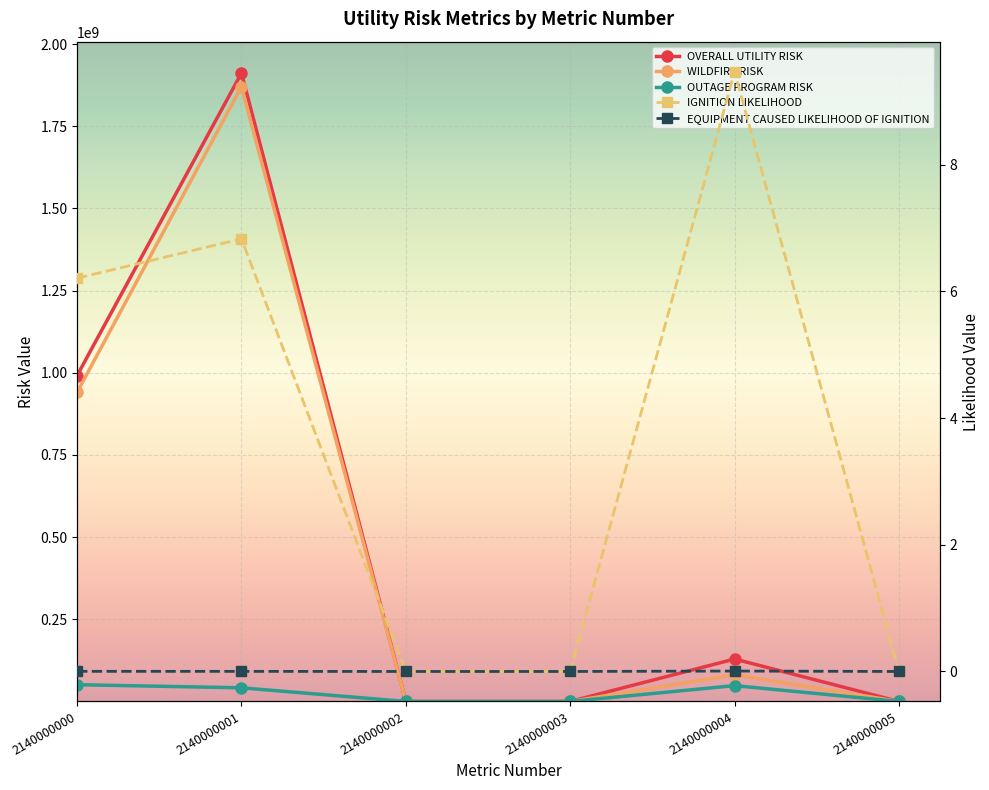

Does the chart display data point markers on the line(s)?

Yes